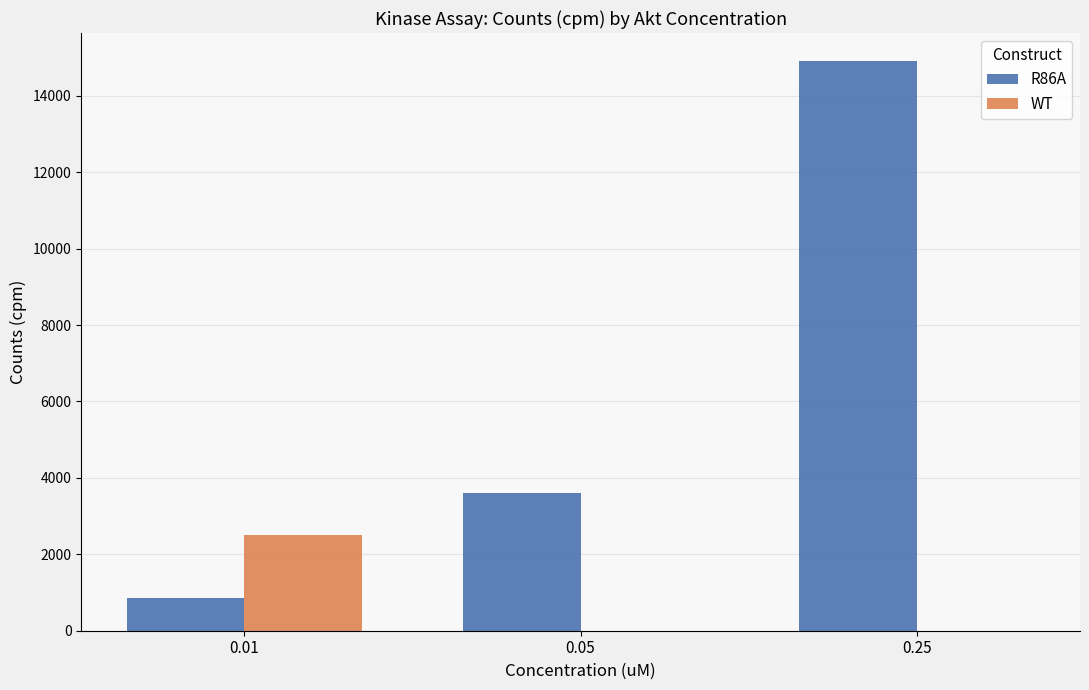

Is the value of R86A at 0.01 greater than the value of WT at 0.05?

Yes